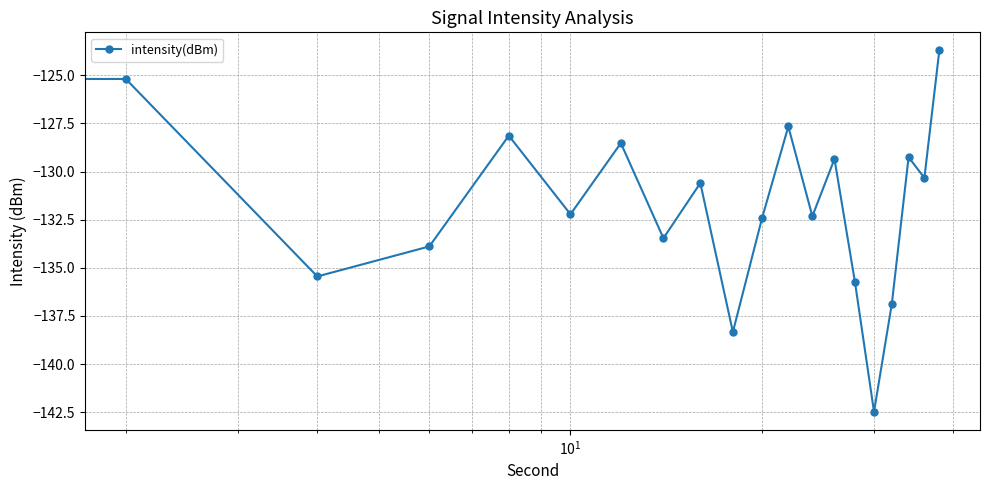

Reading right to left, what are all the values shown in this chart?

-123.7	-130.3	-129.3	-136.9	-142.5	-135.7	-129.4	-132.3	-127.7	-132.4	-138.3	-130.6	-133.5	-128.5	-132.2	-128.1	-133.9	-135.4	-125.2	-137.1